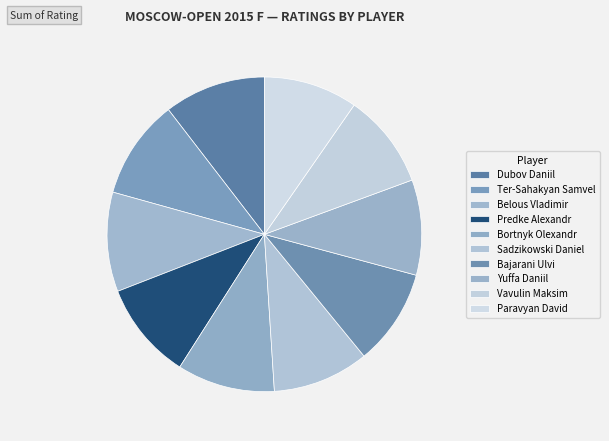

Which slice is the smallest?

Paravyan David